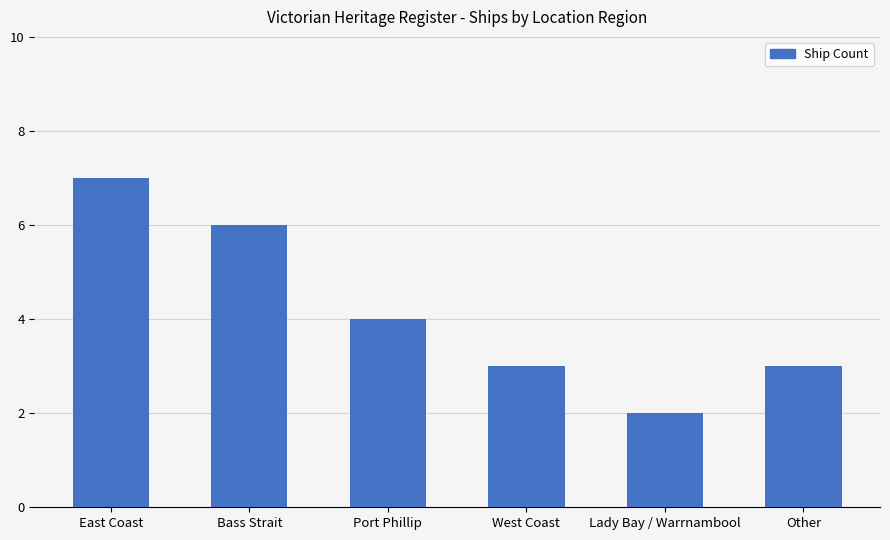

At which category does the chart reach its minimum across all series?

Lady Bay / Warrnambool